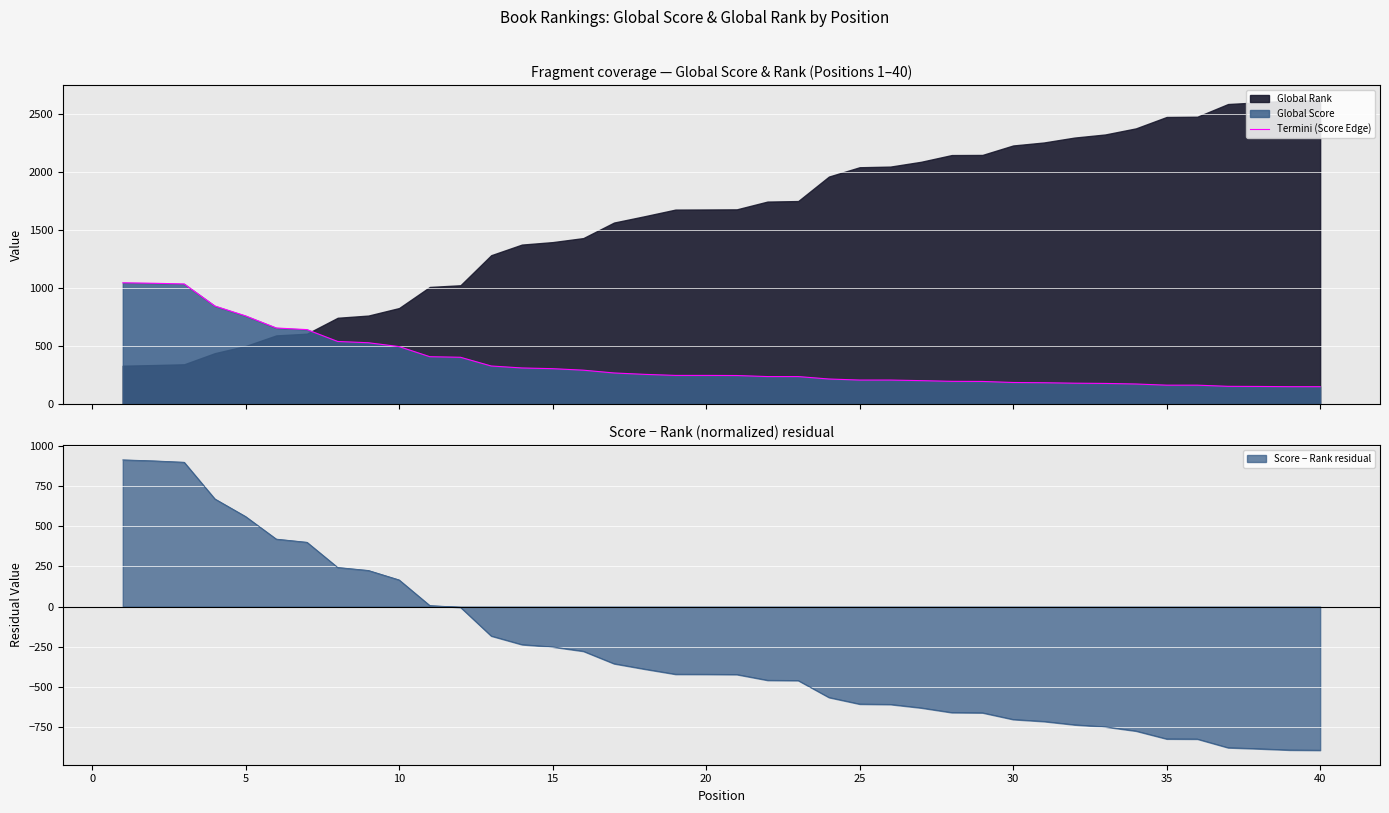

What is the maximum value for Termini (Score Edge)?

1047